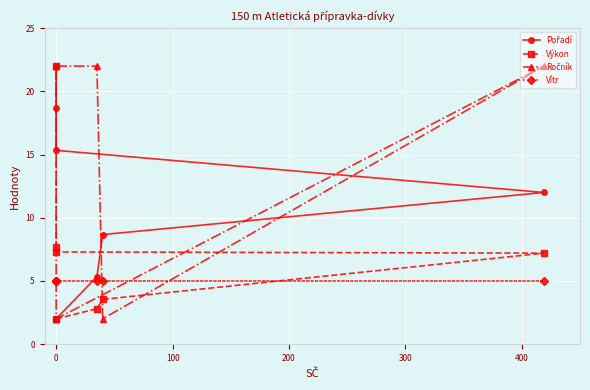

Which series has the largest total across all categories?

Ročník